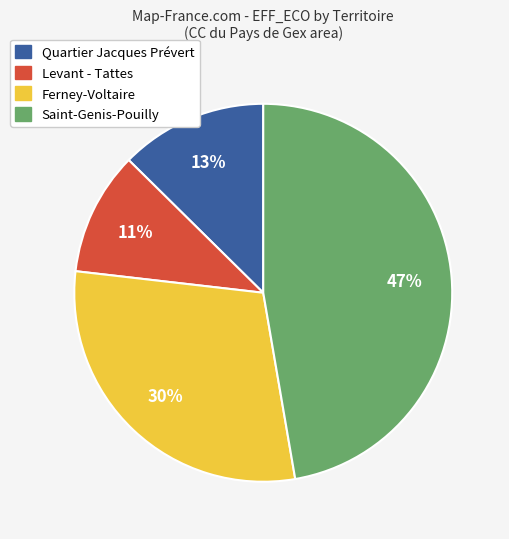

Does any single category account for the majority?

No